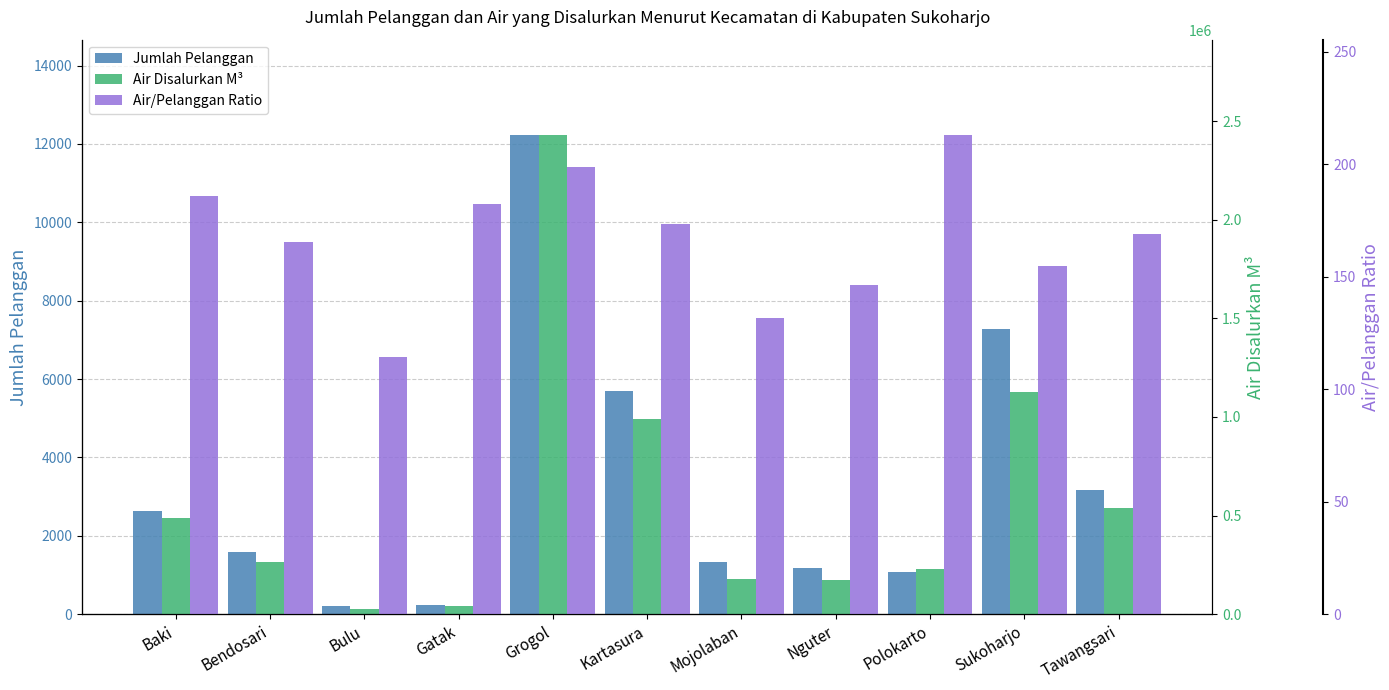

What position from the left is Tawangsari?

11